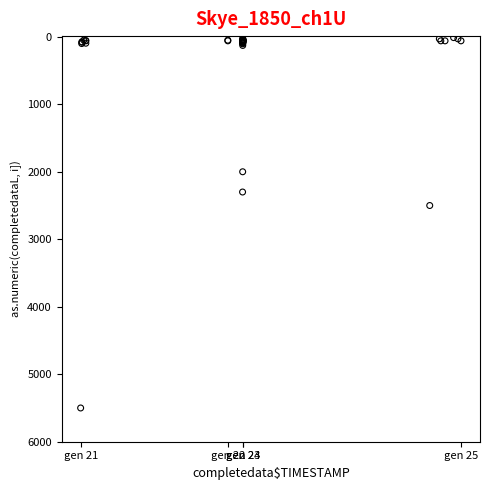

What Y value in the scatter plot is closest to 2756?

2500